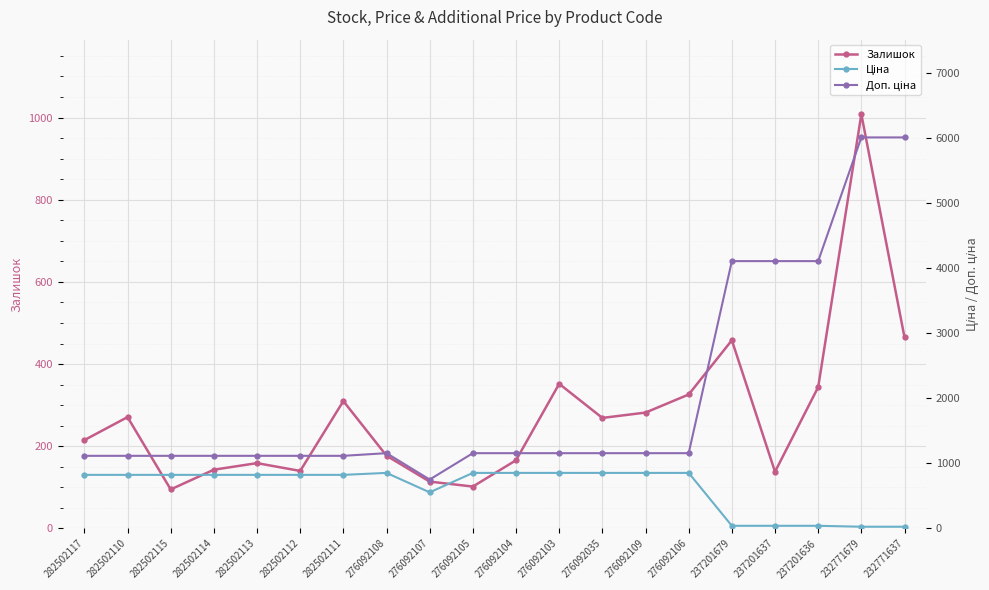

Reading left to right, list all the values displayed in this chart.

Залишок: 282502117=215.0	282502110=271.0	282502115=95.0	282502114=143.0	282502113=159.0	282502112=140.0	282502111=310.0	276092108=177.0	276092107=114.0	276092105=102.0	276092104=166.0	276092103=352.0	276092035=269.0	276092109=282.0	276092106=326.0	237201679=458.0	237201637=138.0	237201636=344.0	232771679=1008.0	232771637=465.0
Ціна: 282502117=823.9	282502110=823.9	282502115=823.9	282502114=823.9	282502113=823.9	282502112=823.9	282502111=823.9	276092108=854.0	276092107=555.1	276092105=854.0	276092104=854.0	276092103=854.0	276092035=854.0	276092109=854.0	276092106=854.0	237201679=41.1	237201637=41.1	237201636=41.1	232771679=26.7	232771637=26.7
Доп. ціна: 282502117=1116.5	282502110=1116.5	282502115=1116.5	282502114=1116.5	282502113=1116.5	282502112=1116.5	282502111=1116.5	276092108=1157.3	276092107=752.0	276092105=1157.3	276092104=1157.3	276092103=1157.3	276092035=1157.3	276092109=1157.3	276092106=1157.3	237201679=4109.0	237201637=4109.0	237201636=4109.0	232771679=6010.0	232771637=6010.0